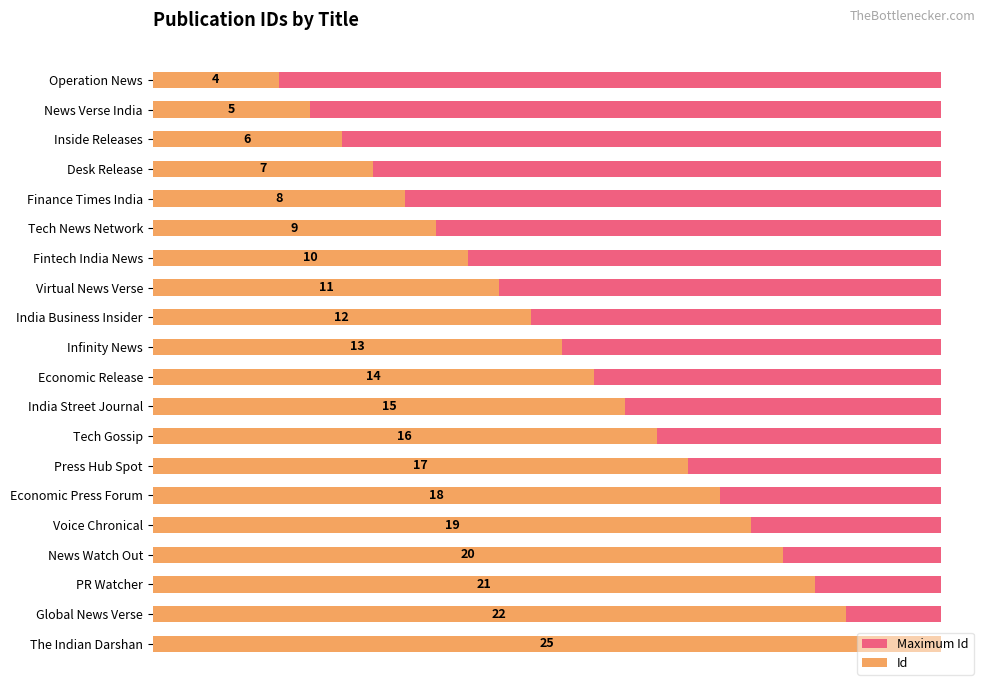

List the series in order of their overall mean, lowest first.

Maximum Id, Id